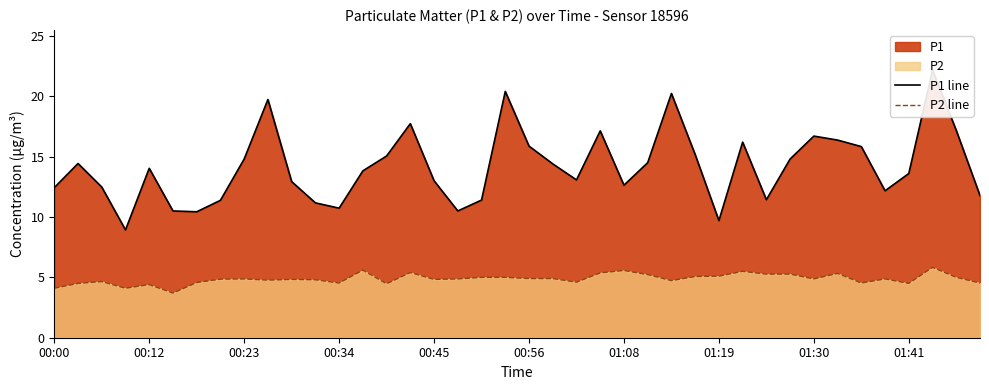

Is the value of P1 line at 27 greater than the value of P2 line at 10?

Yes